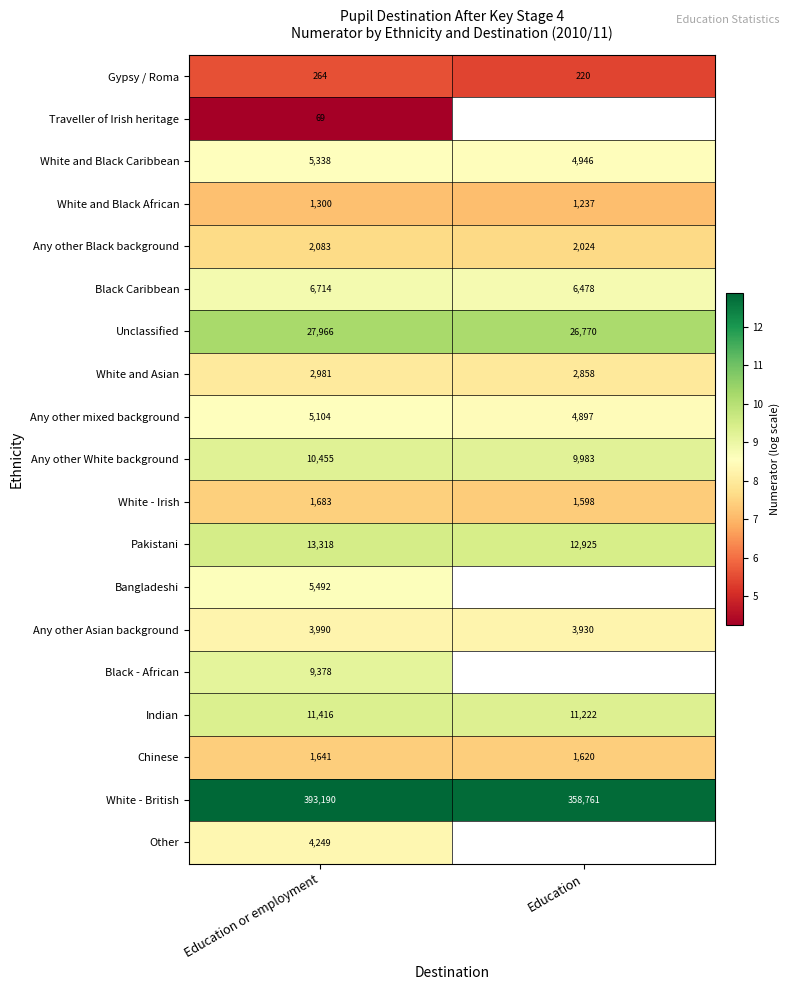

What is the difference between the highest and lowest values at Education or employment?

393121.0